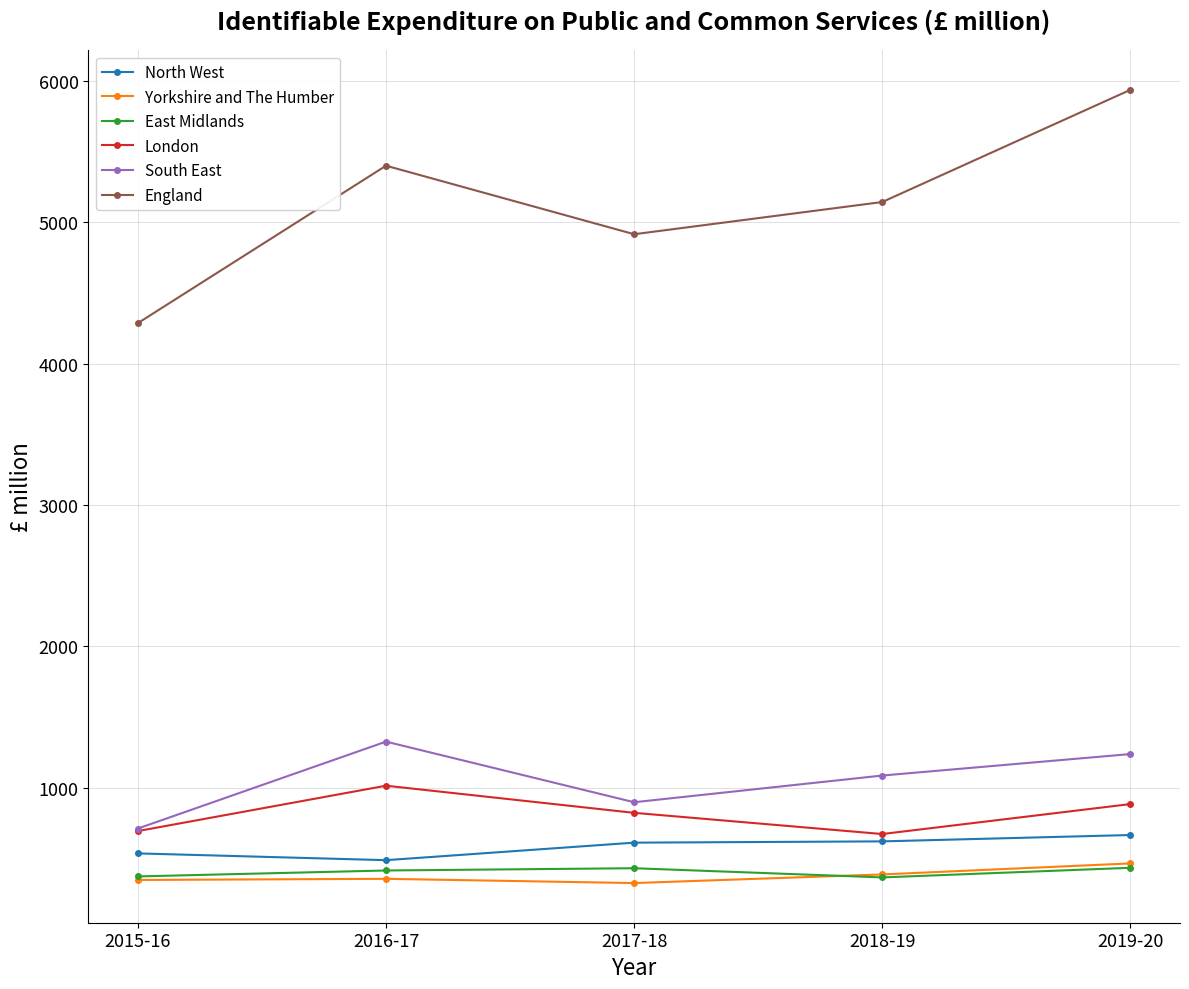

True or false: England and Yorkshire and The Humber cross at least once.

False